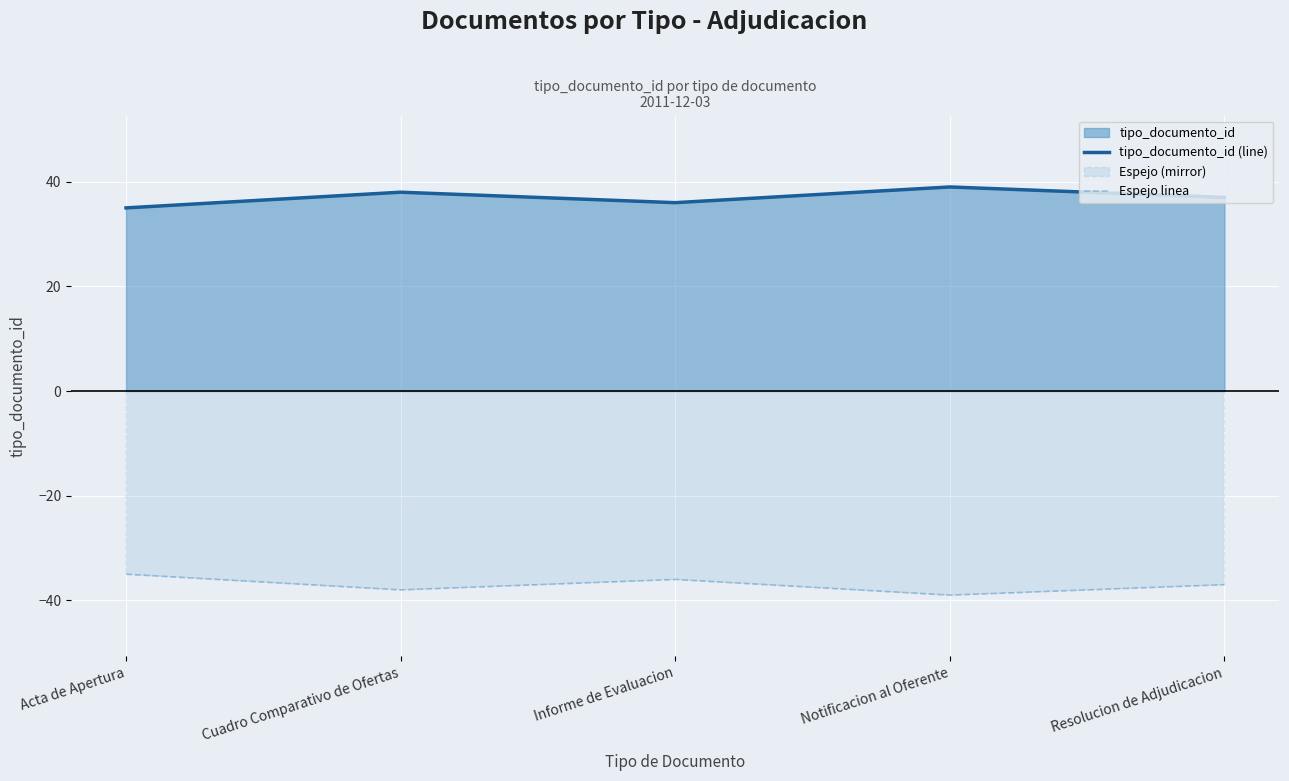

Rank the series by their maximum value, from highest to lowest.

tipo_documento_id (line), Espejo linea